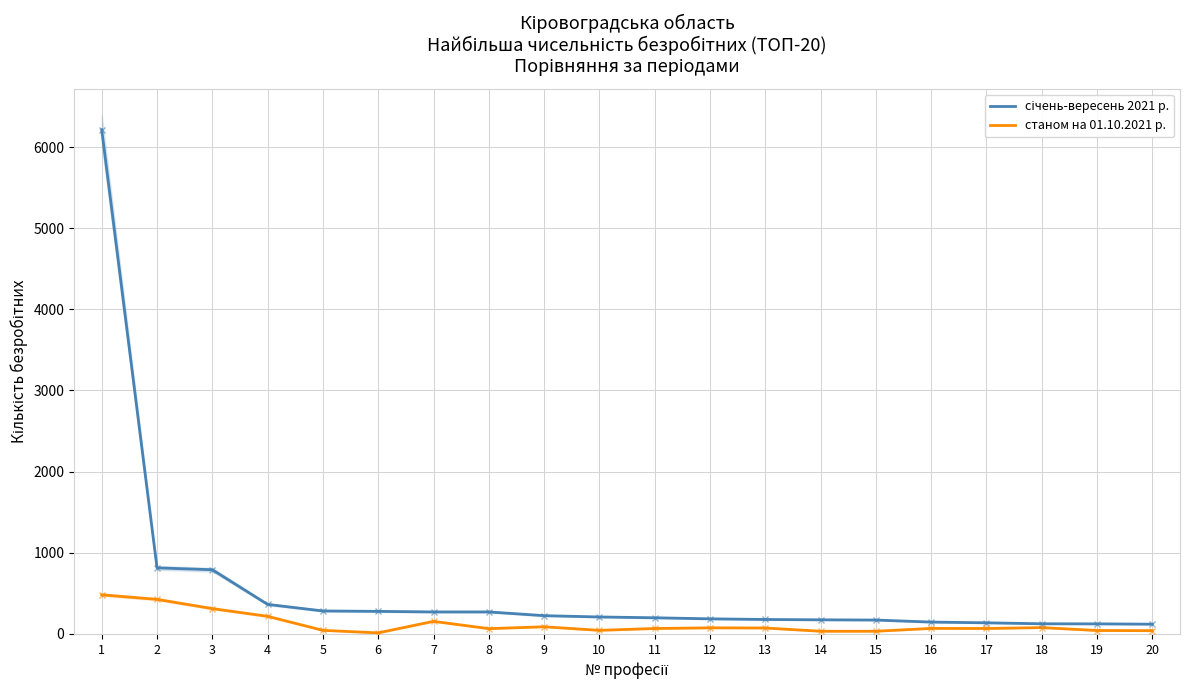

True or false: січень-вересень 2021 р. has more than 2 interior local peaks.

False